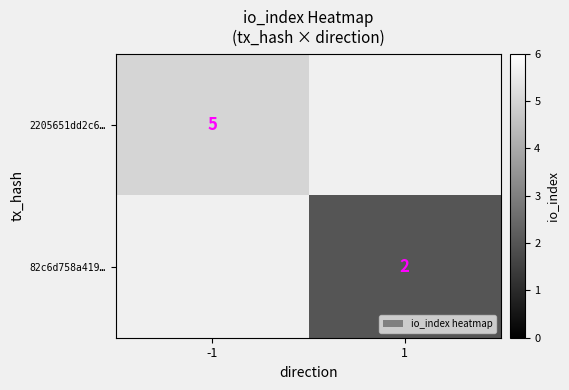

The 82c6d758a419… series shows 2 at 1. True or false?

True